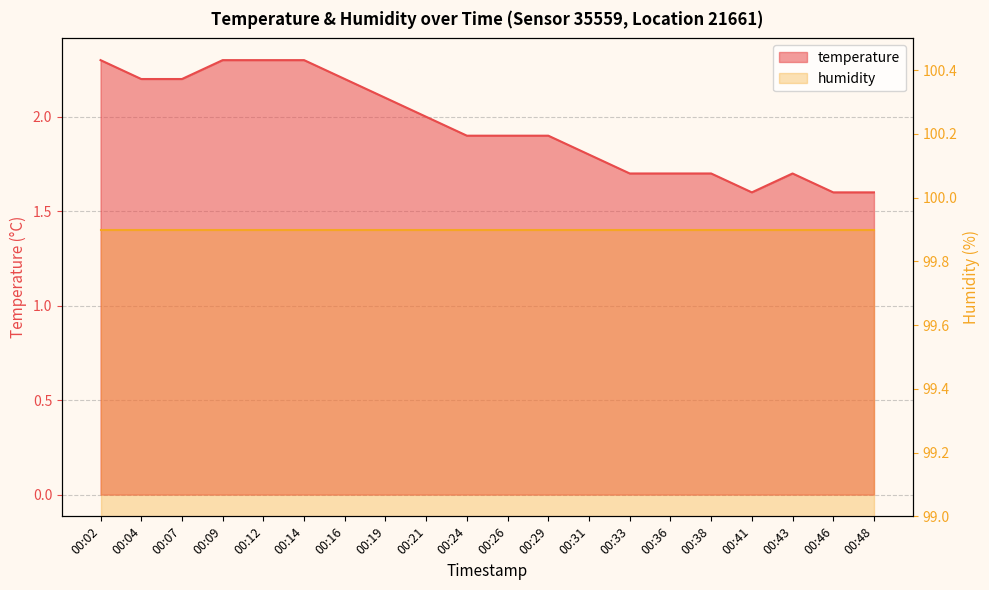

Read the value at 00:29.

1.9